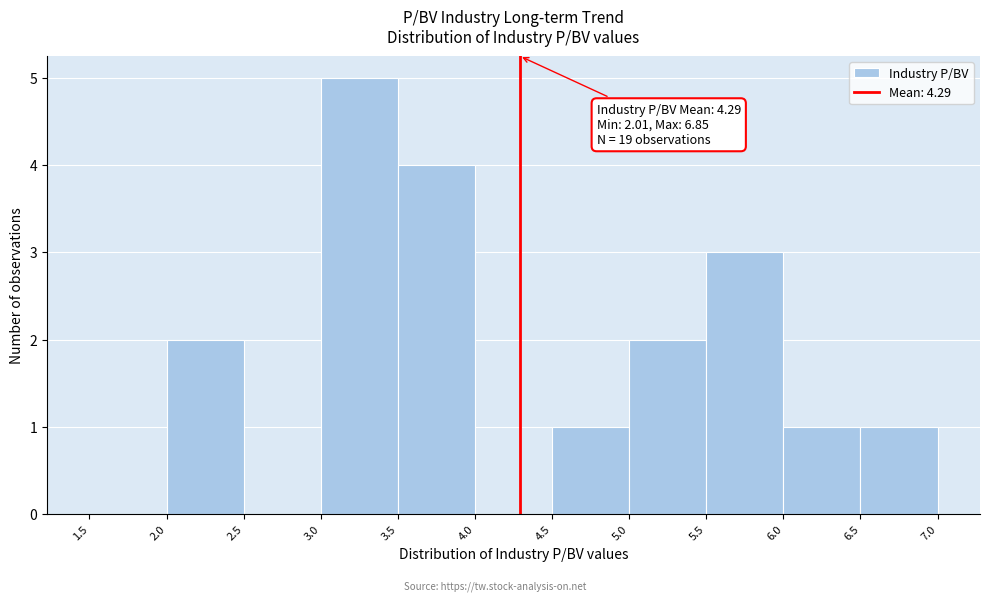

Over which range of the x-axis is the bar tallest?

3.0 to 3.5